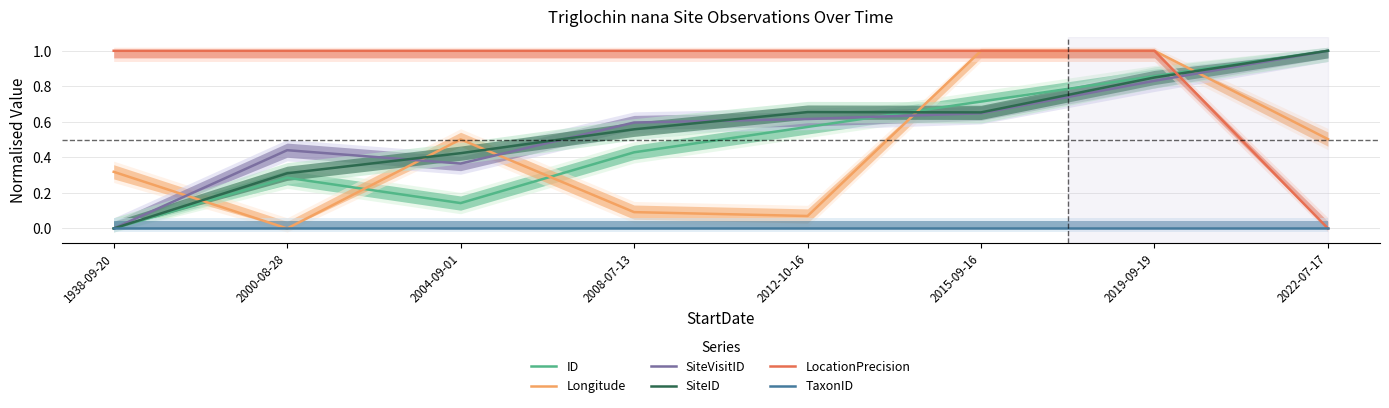

What are all the series names shown in the legend?

ID, Longitude, SiteVisitID, SiteID, LocationPrecision, TaxonID